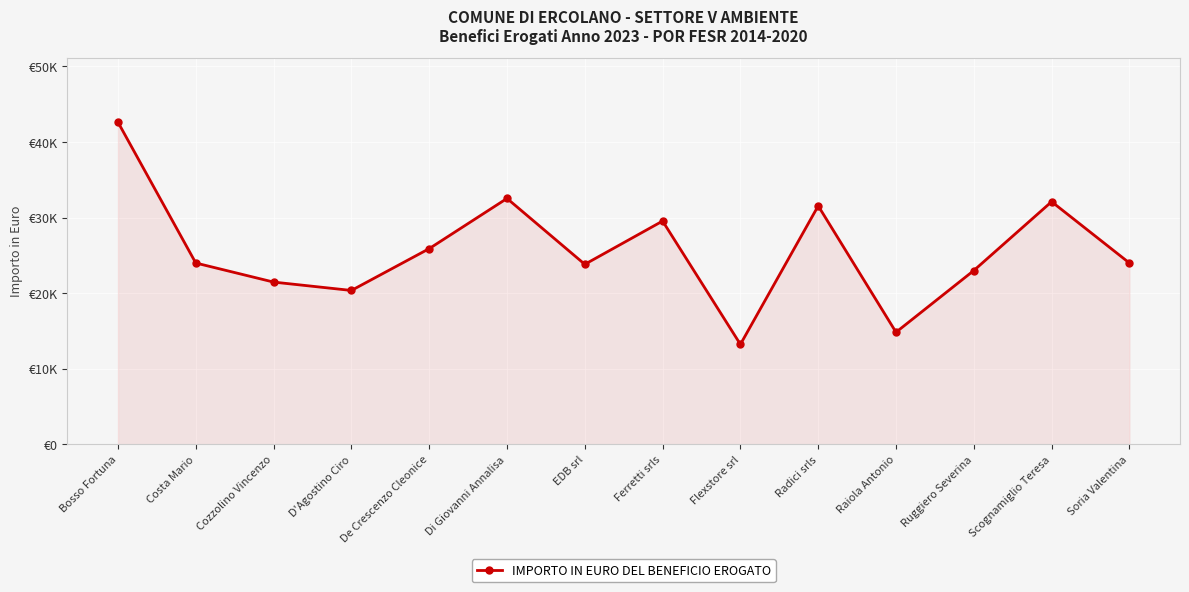

What is the value of the 9th point from the left?

13240.7